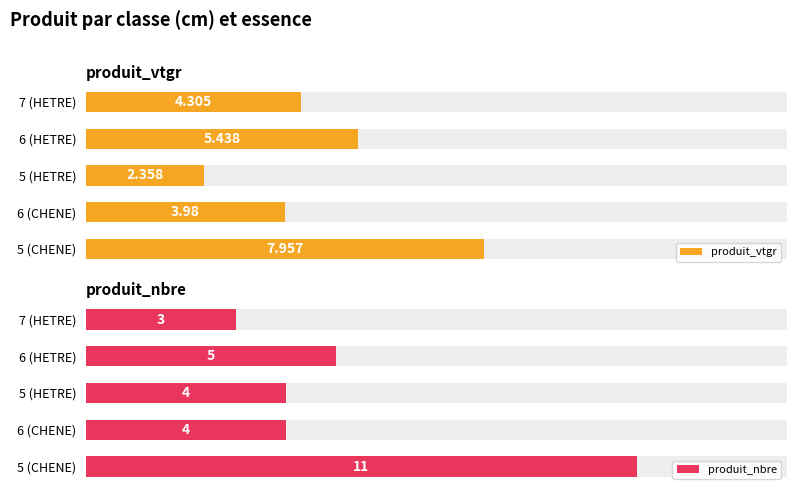

What is the lowest value of the produit_nbre series?

3.0